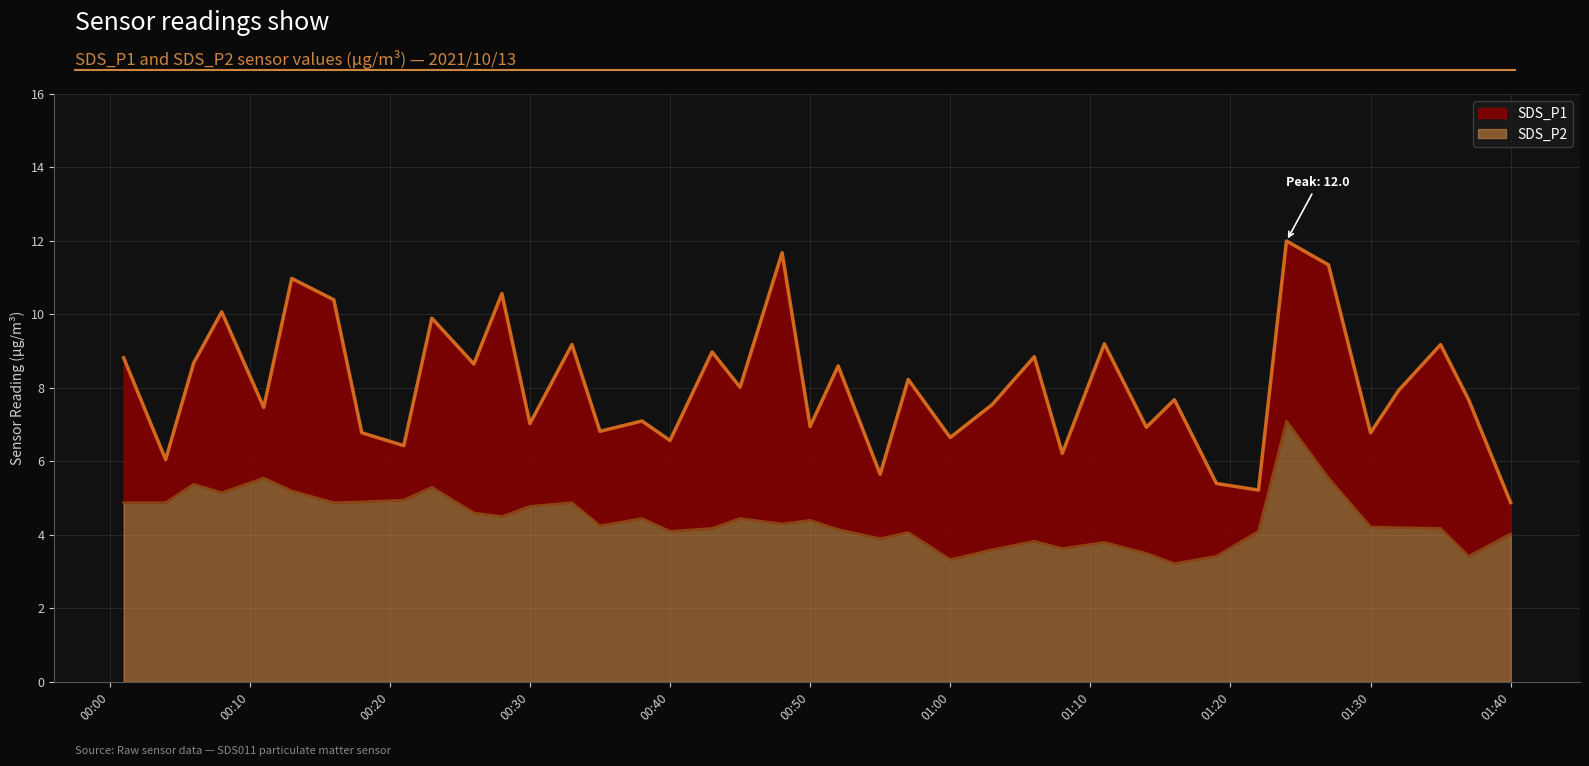

How many categories are shown in the chart?

40